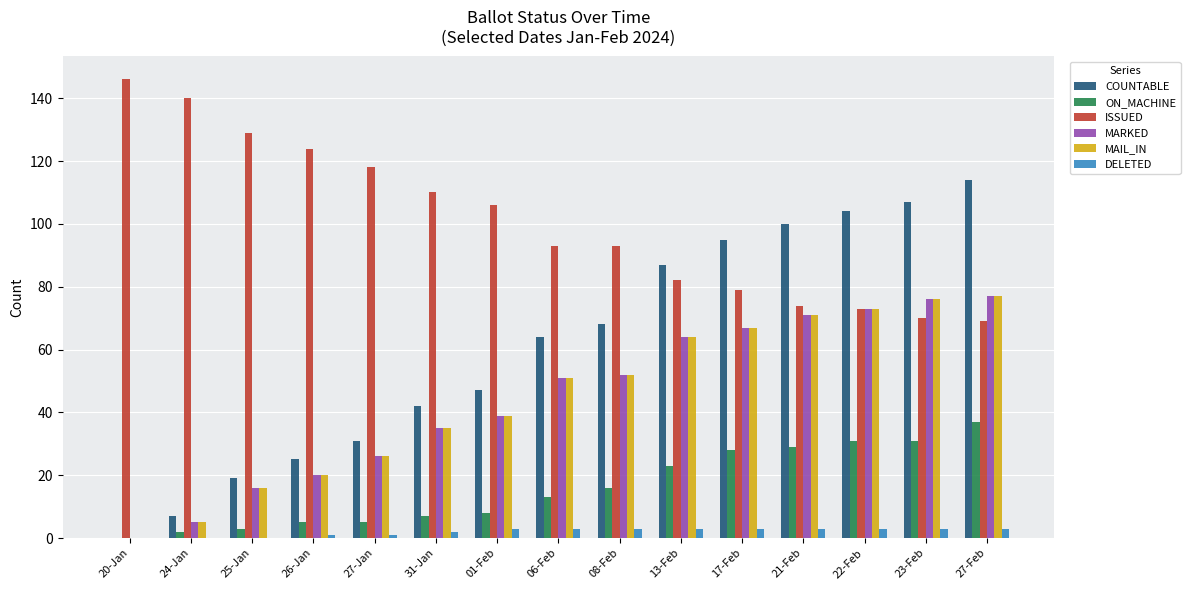

What is the sum of all ISSUED values?

1506